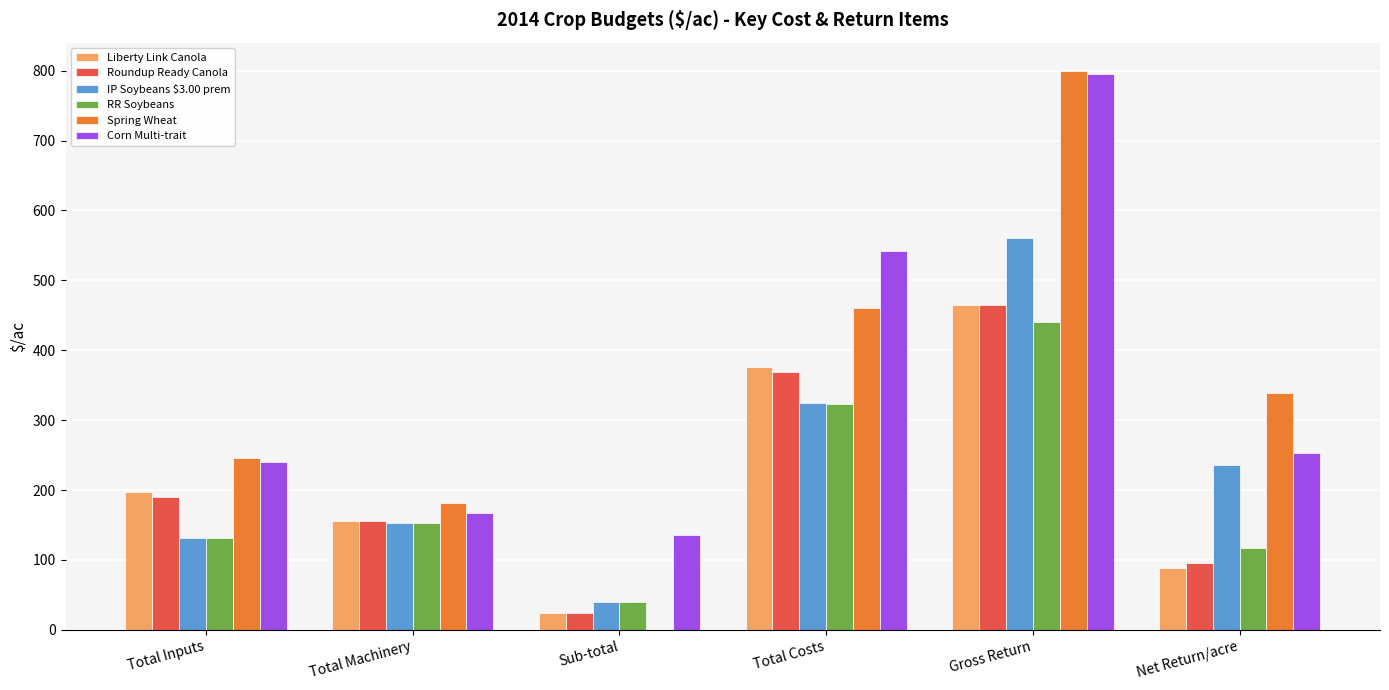

What is the sum of all Roundup Ready Canola values?

1299.0